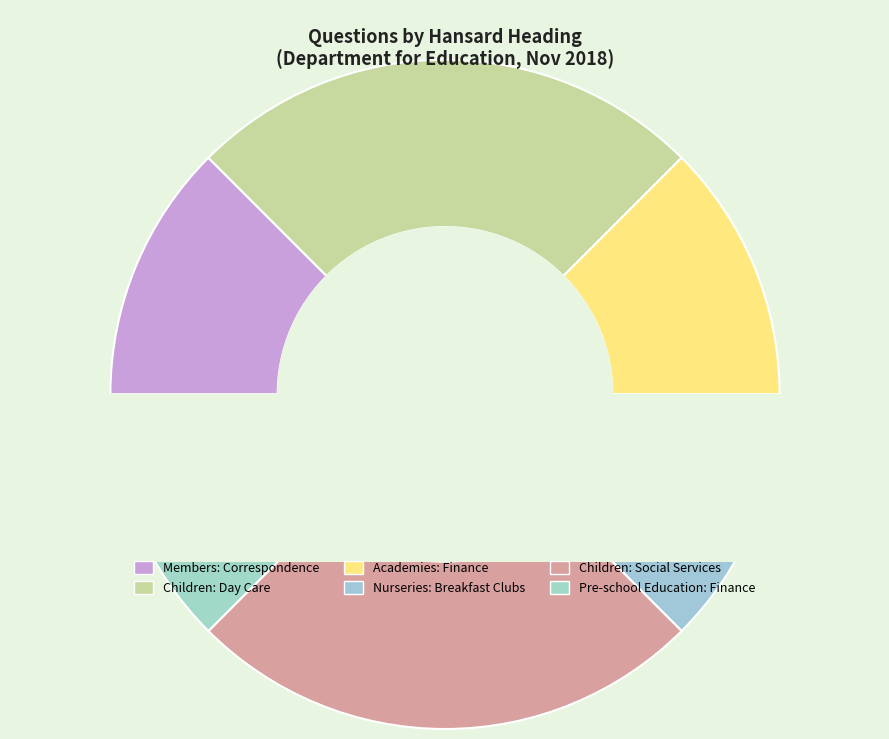

True or false: Members: Correspondence accounts for 12% of the total.

True